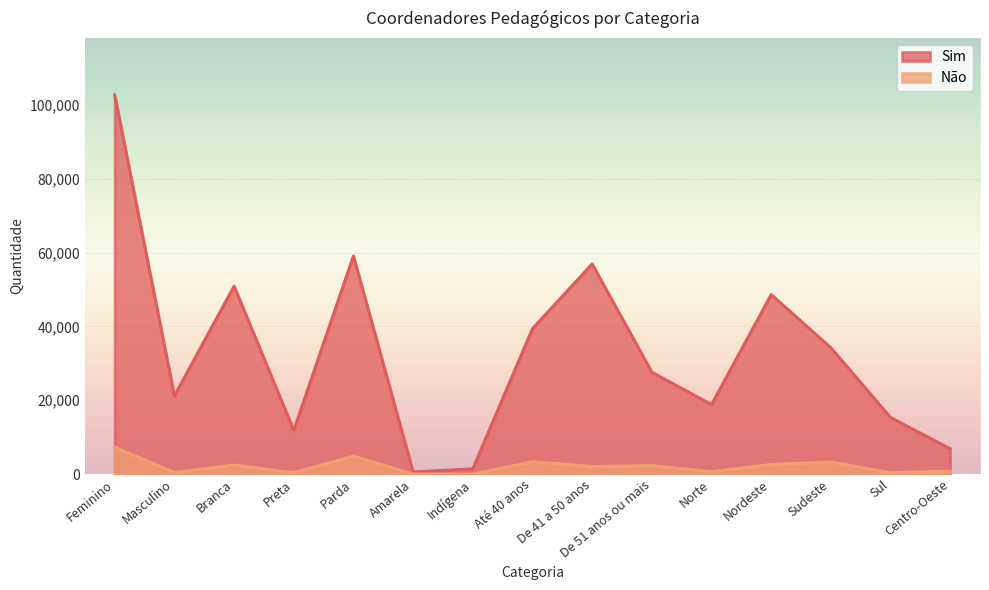

What is the sum of the Sim values at Até 40 anos and Sudeste?

73687